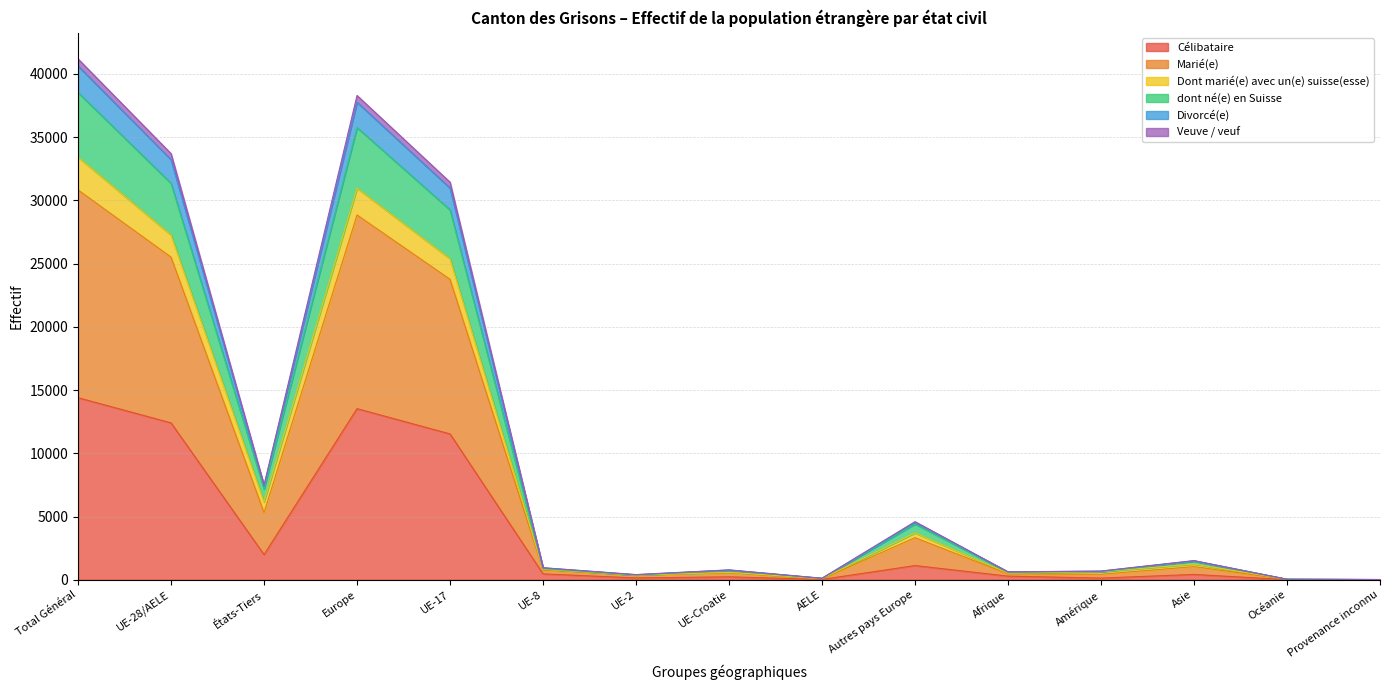

What is the maximum value for Célibataire?

14399